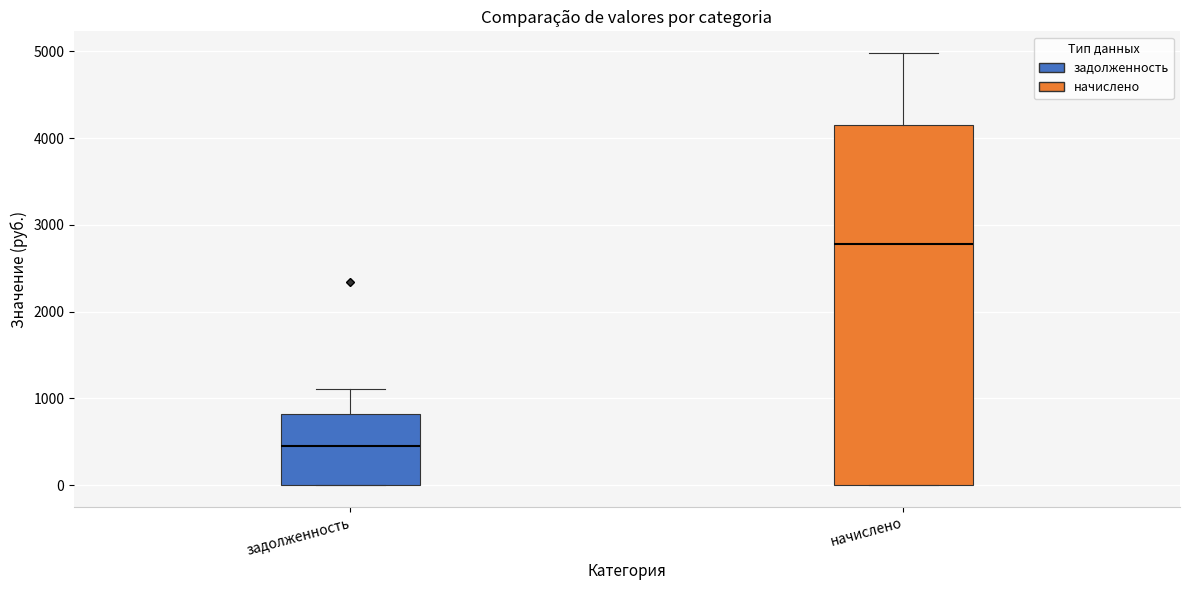

Reading left to right, transcribe this box plot: for each box, give where its median line is, the range the box spans, and where its two whiskers end, as read against the y-axis. The values are not printed on the chart, so give them approximately, as read against the axis.

задолженность: median 500, box 0 to 800, whiskers 0 to 1100
начислено: median 2800, box 0 to 4100, whiskers 0 to 5000